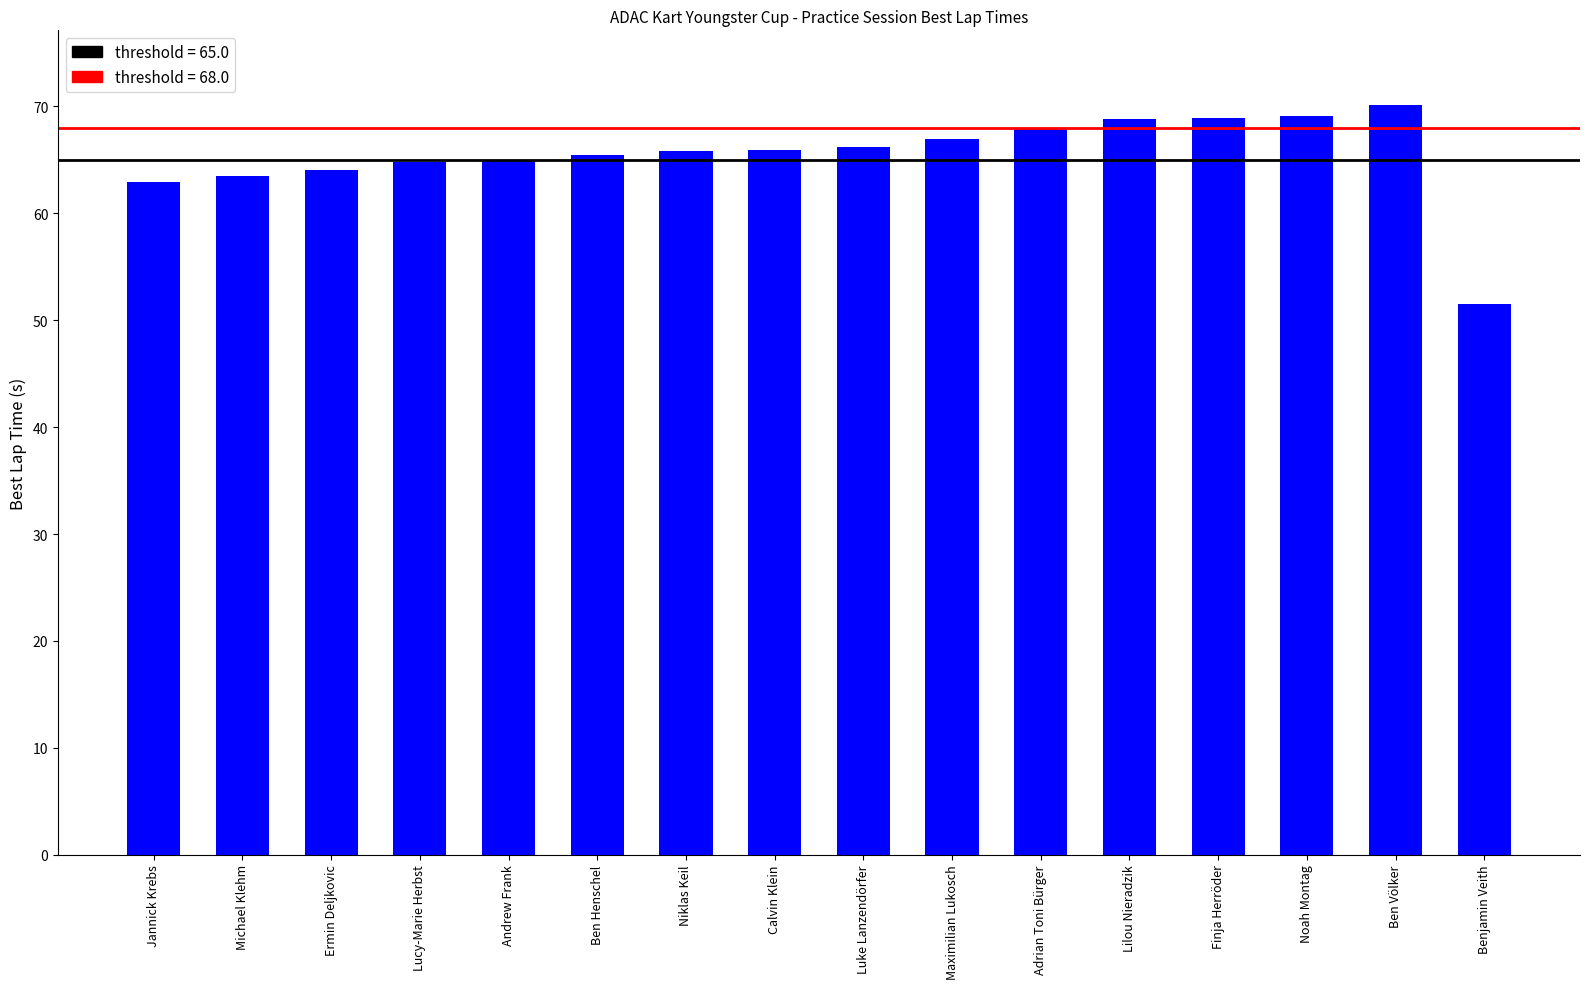

What is the difference between the values at Luke Lanzendörfer and Finja Herröder?

2.8